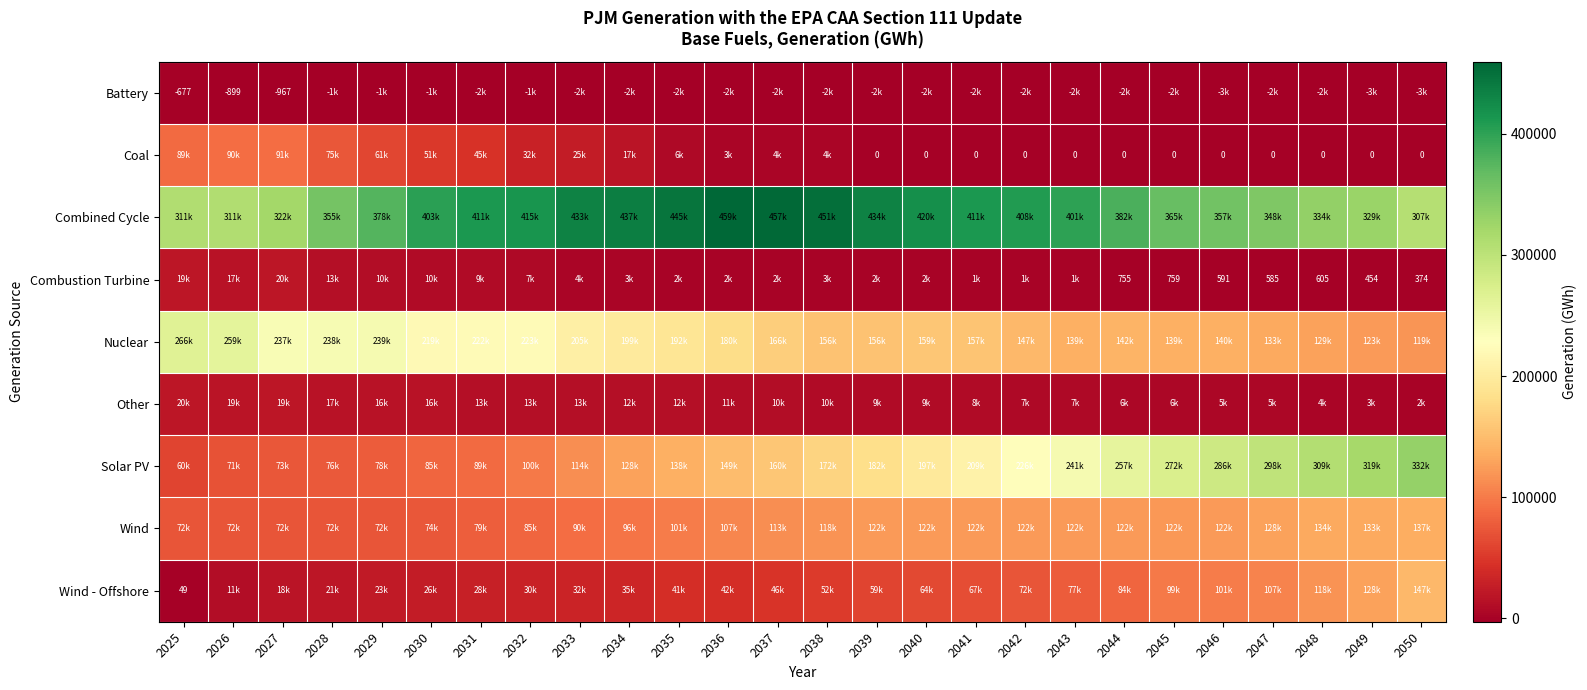

The value of Battery at 2025 is -677. True or false?

True